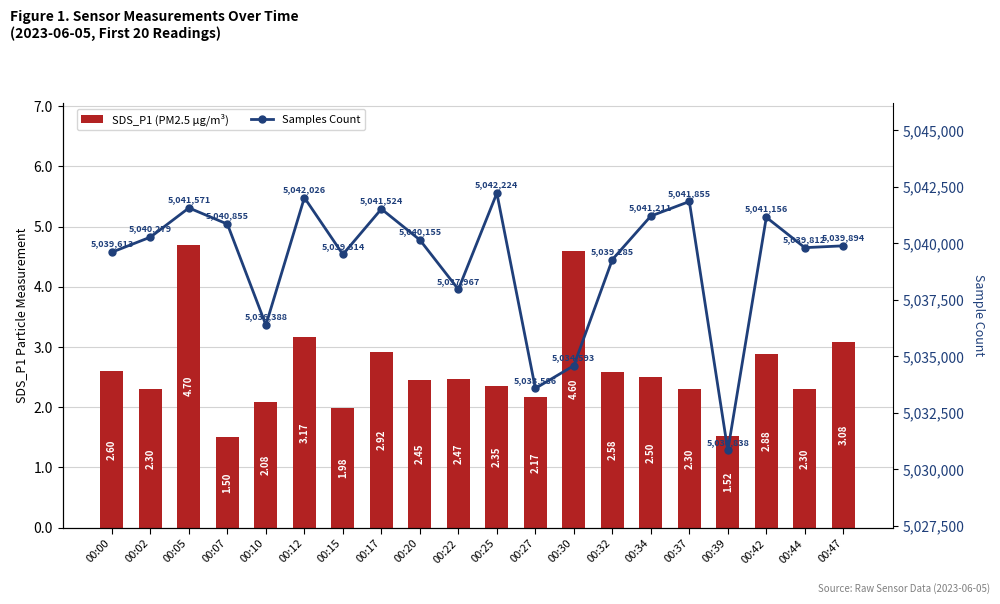

What is the value of the Samples Count bar at the 20th from the left?

5039894.0